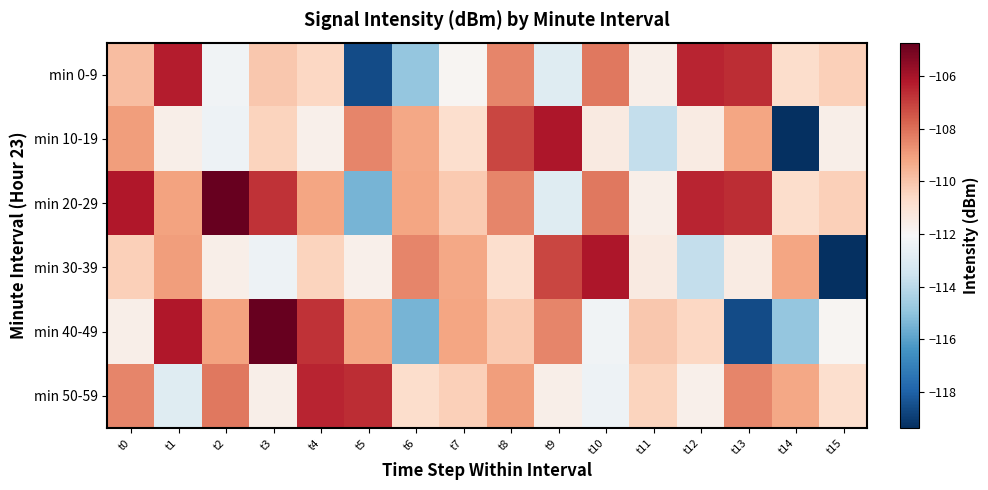

Reading right to left, transcribe all the data shown in this chart.

min 0-9: t15=-110.3	t14=-110.8	t13=-106.6	t12=-106.5	t11=-111.6	t10=-108.2	t9=-112.9	t8=-108.5	t7=-111.9	t6=-114.9	t5=-118.6	t4=-110.5	t3=-110.1	t2=-112.3	t1=-106.3	t0=-109.8
min 10-19: t15=-111.6	t14=-119.4	t13=-109.2	t12=-111.4	t11=-113.8	t10=-111.4	t9=-106.2	t8=-107.2	t7=-110.8	t6=-109.2	t5=-108.5	t4=-111.7	t3=-110.4	t2=-112.4	t1=-111.6	t0=-109.0
min 20-29: t15=-110.3	t14=-110.8	t13=-106.6	t12=-106.5	t11=-111.6	t10=-108.2	t9=-112.9	t8=-108.5	t7=-110.1	t6=-109.2	t5=-115.4	t4=-109.2	t3=-106.8	t2=-104.7	t1=-109.1	t0=-106.2
min 30-39: t15=-119.4	t14=-109.2	t13=-111.4	t12=-113.8	t11=-111.4	t10=-106.2	t9=-107.2	t8=-110.8	t7=-109.2	t6=-108.5	t5=-111.7	t4=-110.4	t3=-112.4	t2=-111.6	t1=-109.0	t0=-110.3
min 40-49: t15=-111.9	t14=-114.9	t13=-118.6	t12=-110.5	t11=-110.1	t10=-112.3	t9=-108.5	t8=-110.1	t7=-109.2	t6=-115.4	t5=-109.2	t4=-106.8	t3=-104.7	t2=-109.1	t1=-106.2	t0=-111.6
min 50-59: t15=-110.8	t14=-109.2	t13=-108.5	t12=-111.7	t11=-110.4	t10=-112.4	t9=-111.6	t8=-109.0	t7=-110.3	t6=-110.8	t5=-106.6	t4=-106.5	t3=-111.6	t2=-108.2	t1=-112.9	t0=-108.5